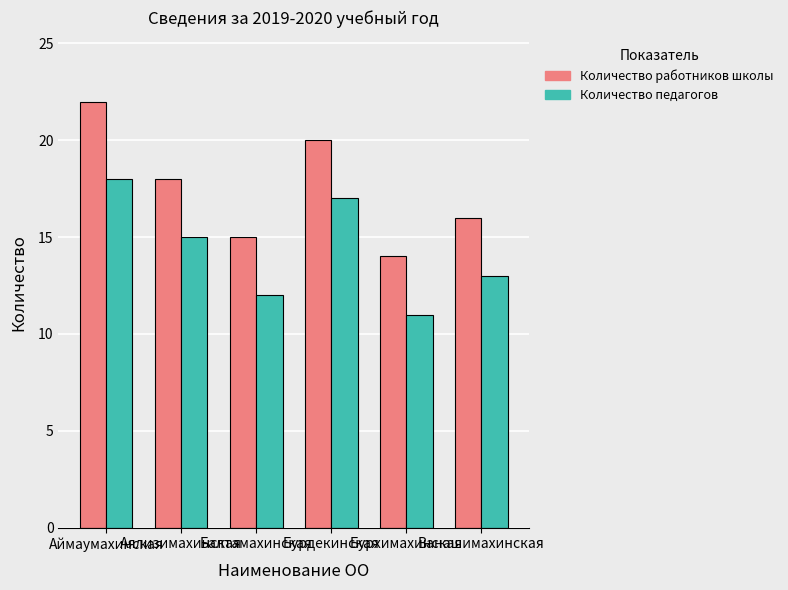

Reading left to right, list all the values displayed in this chart.

Количество работников школы: 22	18	15	20	14	16
Количество педагогов: 18	15	12	17	11	13